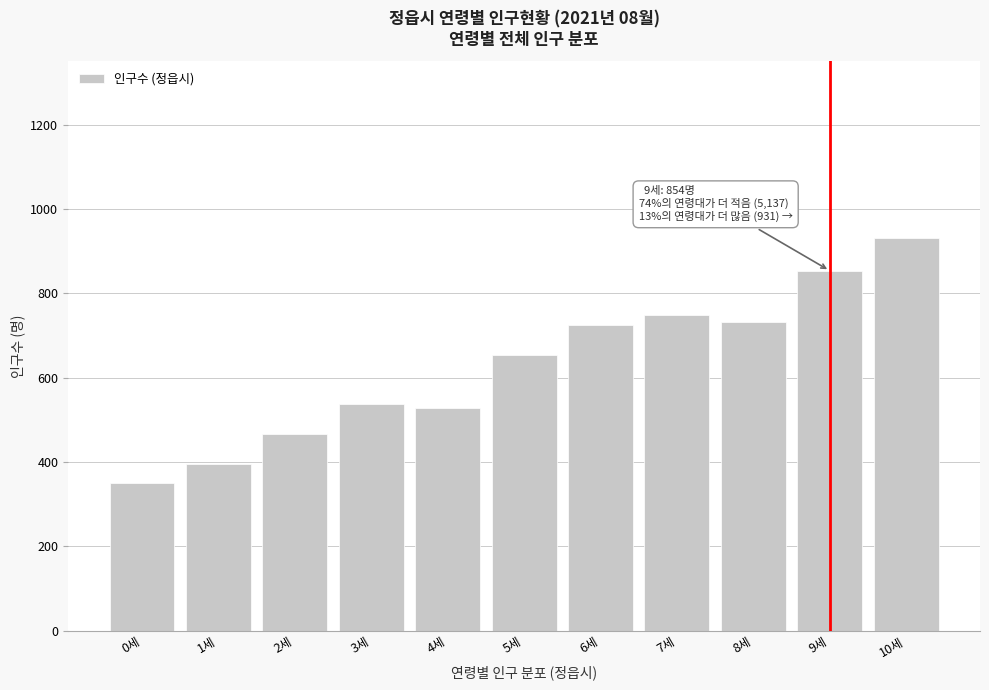

Reading left to right, extract all data points from this chart.

0세=351	1세=395	2세=466	3세=537	4세=529	5세=654	6세=724	7세=749	8세=732	9세=854	10세=931